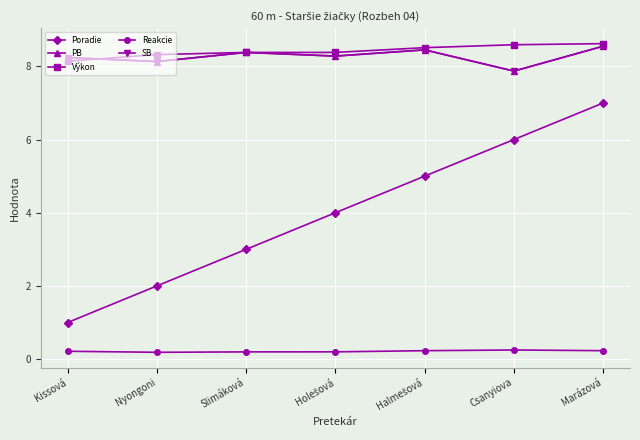

What is the highest value of the Reakcie series?

0.2